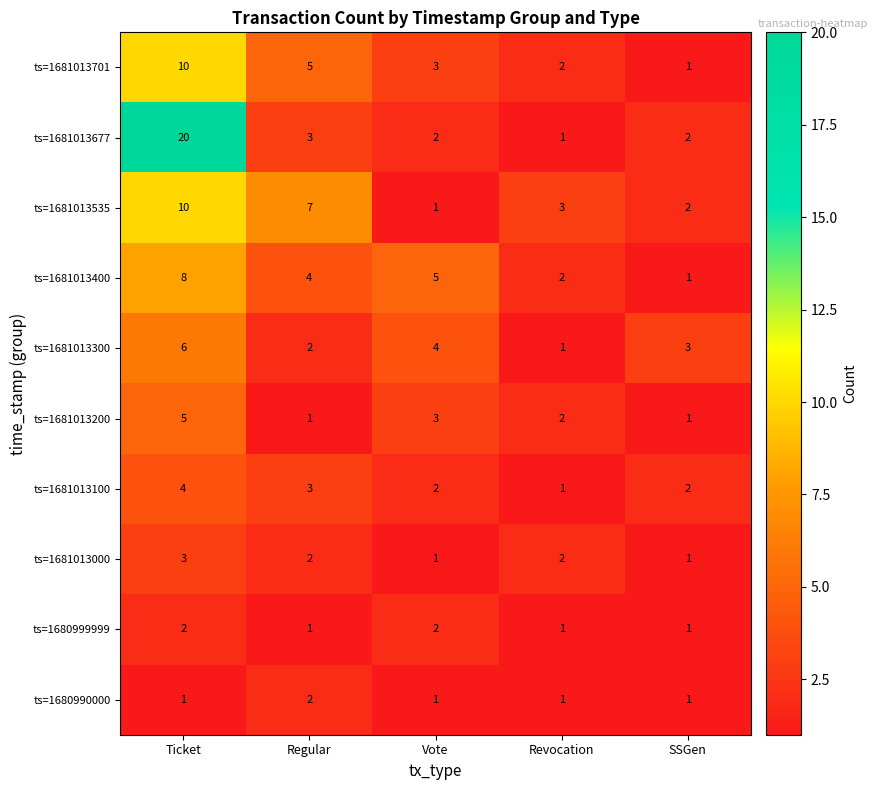

At how many categories does at least one series exceed 12?

1